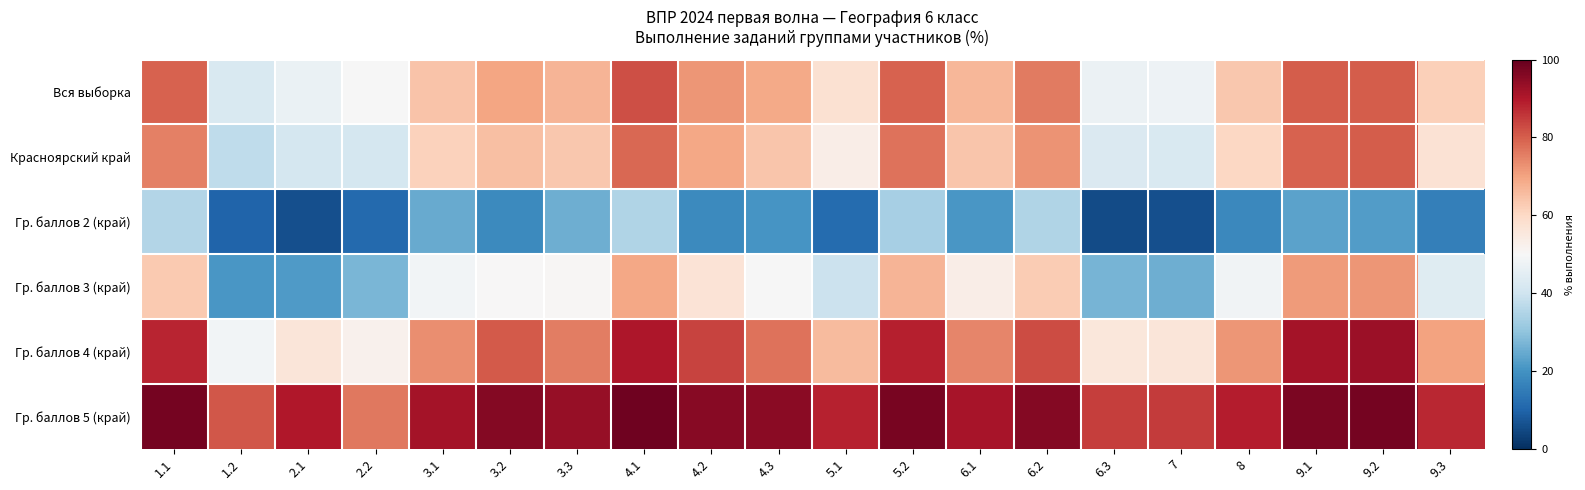

Which series has the widest spread of values?

Гр. баллов 3 (край)